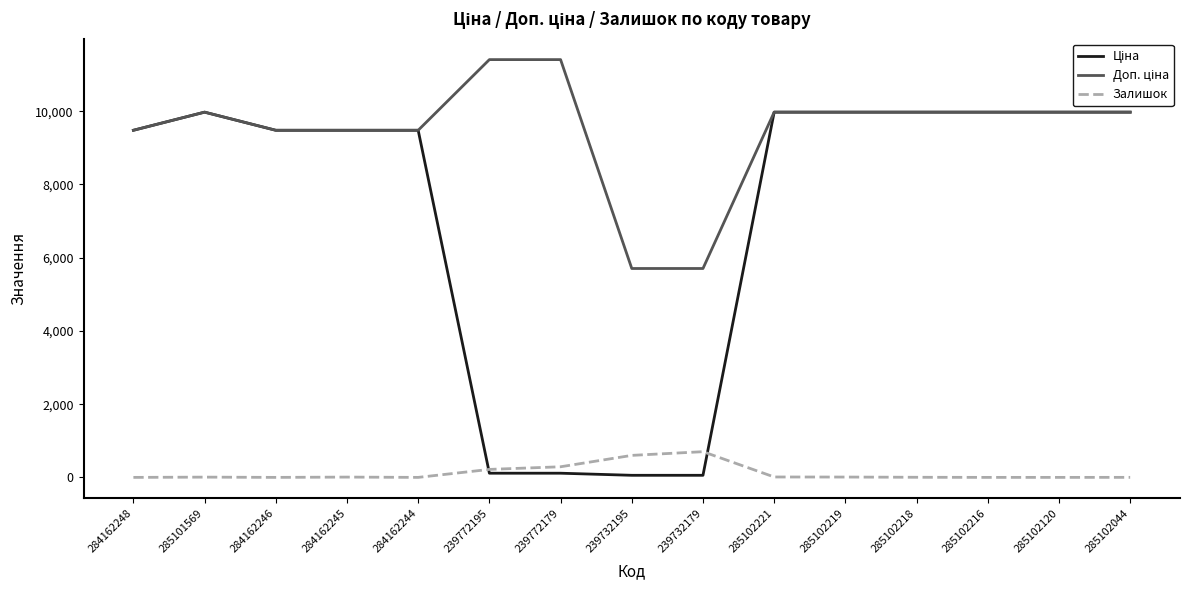

Reading left to right, what are all the values shown in this chart?

Ціна: 284162248=9480.1	285101569=9975.0	284162246=9480.1	284162245=9480.1	284162244=9480.1	239772195=114.1	239772179=114.1	239732195=57.0	239732179=57.0	285102221=9975.0	285102219=9975.0	285102218=9975.0	285102216=9975.0	285102120=9975.0	285102044=9975.0
Доп. ціна: 284162248=9480.1	285101569=9975.0	284162246=9480.1	284162245=9480.1	284162244=9480.1	239772195=11410.0	239772179=11410.0	239732195=5705.0	239732179=5705.0	285102221=9975.0	285102219=9975.0	285102218=9975.0	285102216=9975.0	285102120=9975.0	285102044=9975.0
Залишок: 284162248=0.0	285101569=7.0	284162246=0.0	284162245=8.0	284162244=0.0	239772195=218.0	239772179=290.0	239732195=601.0	239732179=702.0	285102221=11.0	285102219=9.0	285102218=3.0	285102216=0.0	285102120=0.0	285102044=1.0